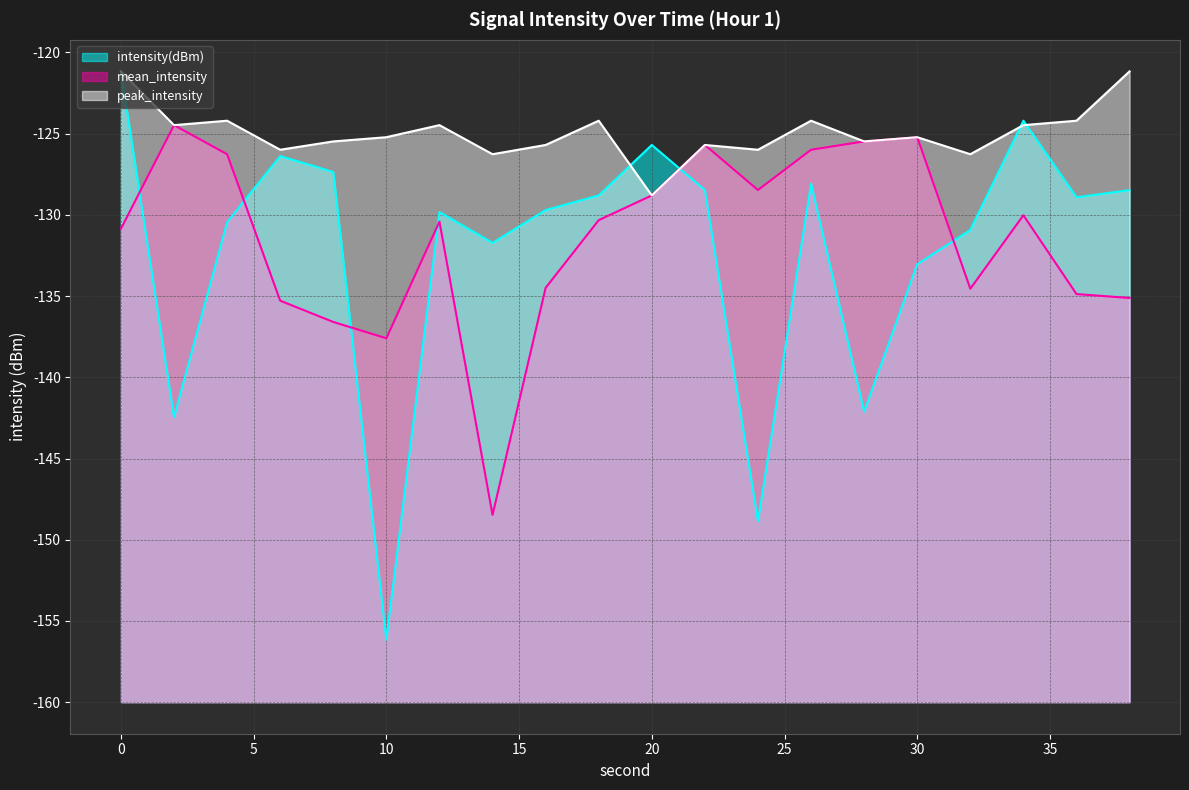

Reading left to right, what are all the values shown in this chart?

intensity(dBm): 38.8	17.6	29.5	33.6	32.6	3.8	30.2	28.3	30.3	31.2	34.3	31.5	11.1	31.9	17.9	27.0	29.1	35.8	31.1	31.5
mean_intensity: 29.1	35.5	33.7	24.7	23.4	22.4	29.6	11.5	25.5	29.7	31.2	34.3	31.5	34.0	34.5	34.8	25.5	30.0	25.1	24.9
peak_intensity: 38.8	35.5	35.8	34.0	34.5	34.8	35.5	33.7	34.3	35.8	31.2	34.3	34.0	35.8	34.5	34.8	33.7	35.5	35.8	38.8